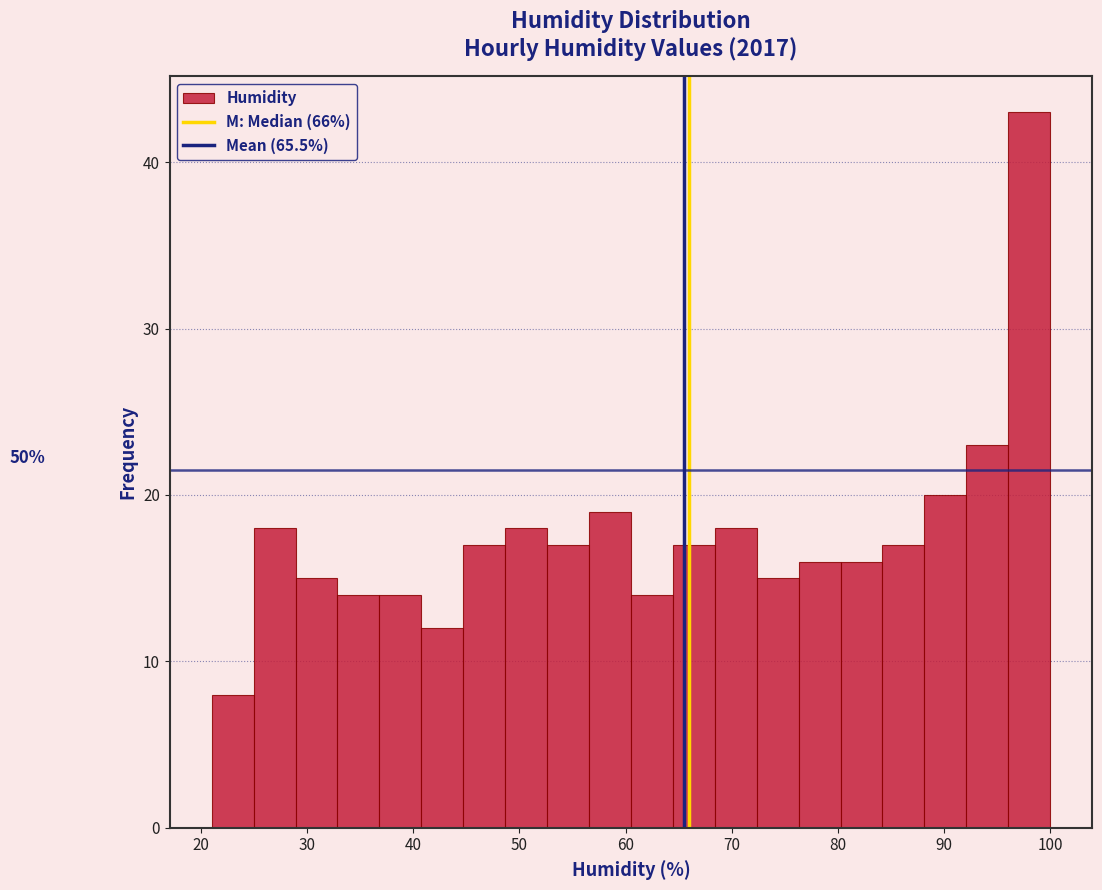

Read against the x-axis, roughly where is the centre of the tallest bar?

98